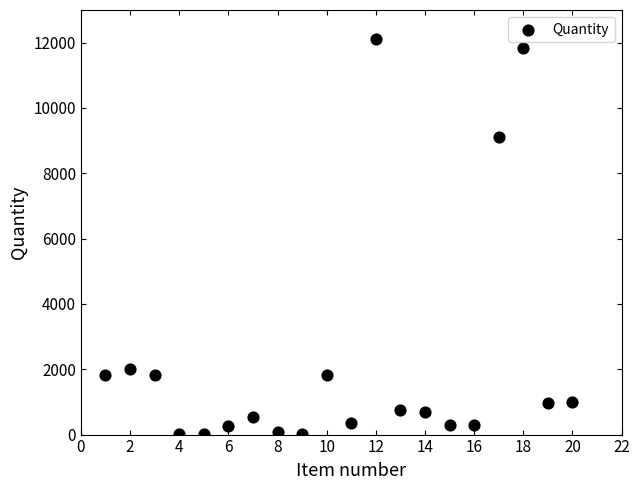

What is the range of Y values (max minus min)?

12094.4